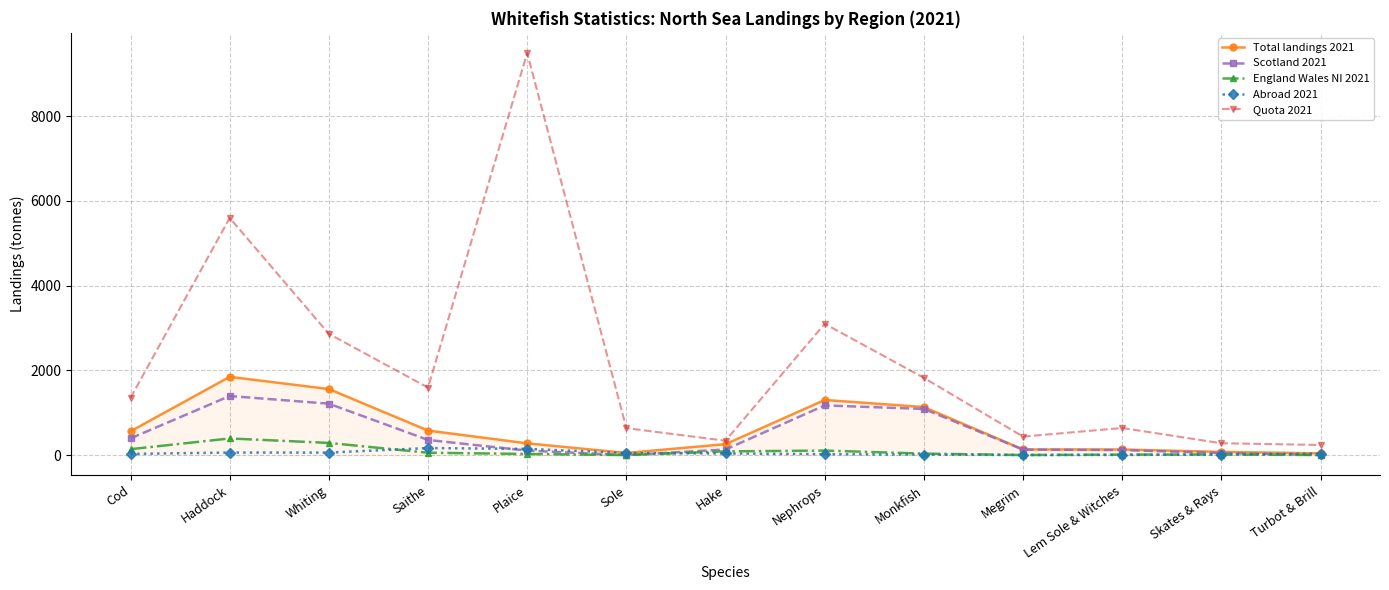

What is the highest value of the England Wales NI 2021 series?

392.5